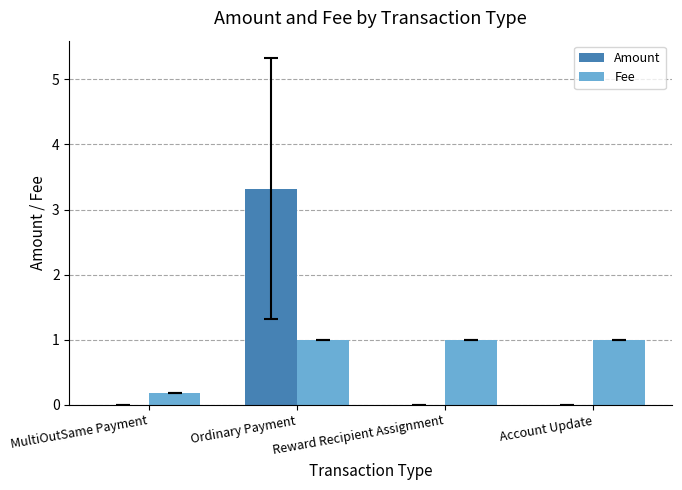

The value of Amount at Reward Recipient Assignment is 0.0. True or false?

True